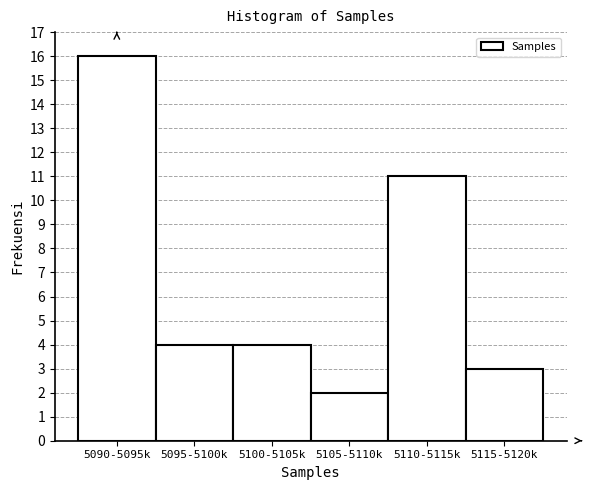

Reading right to left, transcribe all the data shown in this chart.

5115-5120k=3	5110-5115k=11	5105-5110k=2	5100-5105k=4	5095-5100k=4	5090-5095k=16